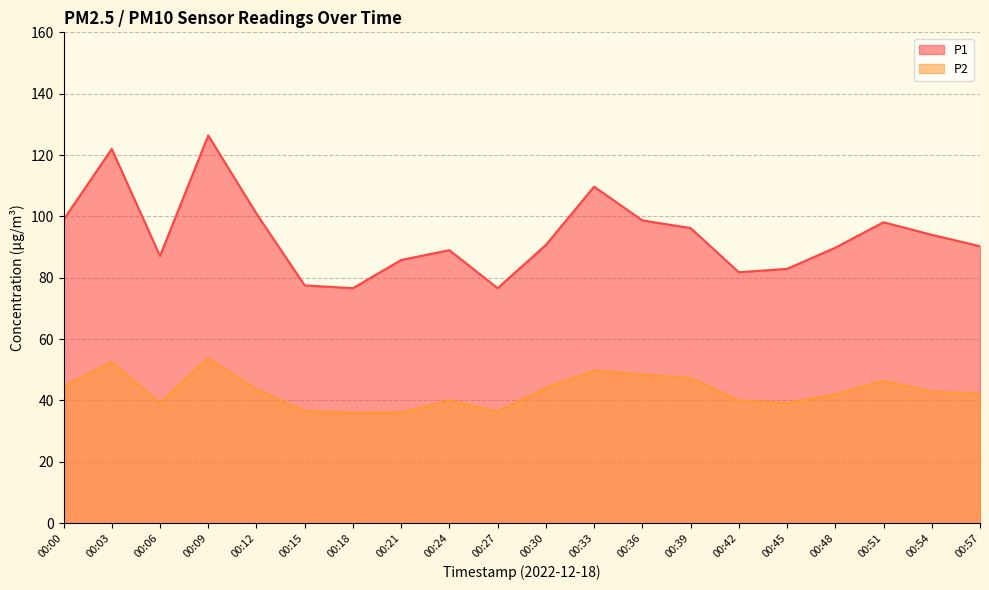

True or false: P1 and P2 cross at least once.

False